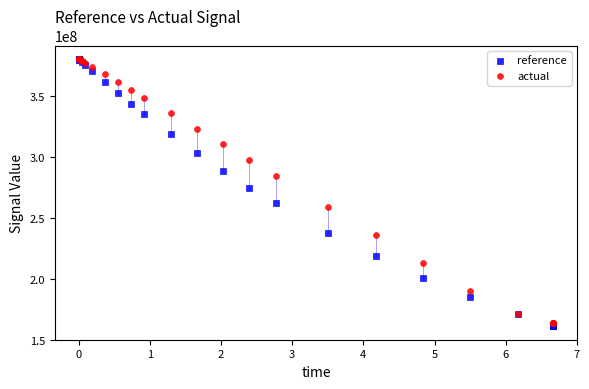

Across all series, what Y value is closest to 270684595?

274836704.0